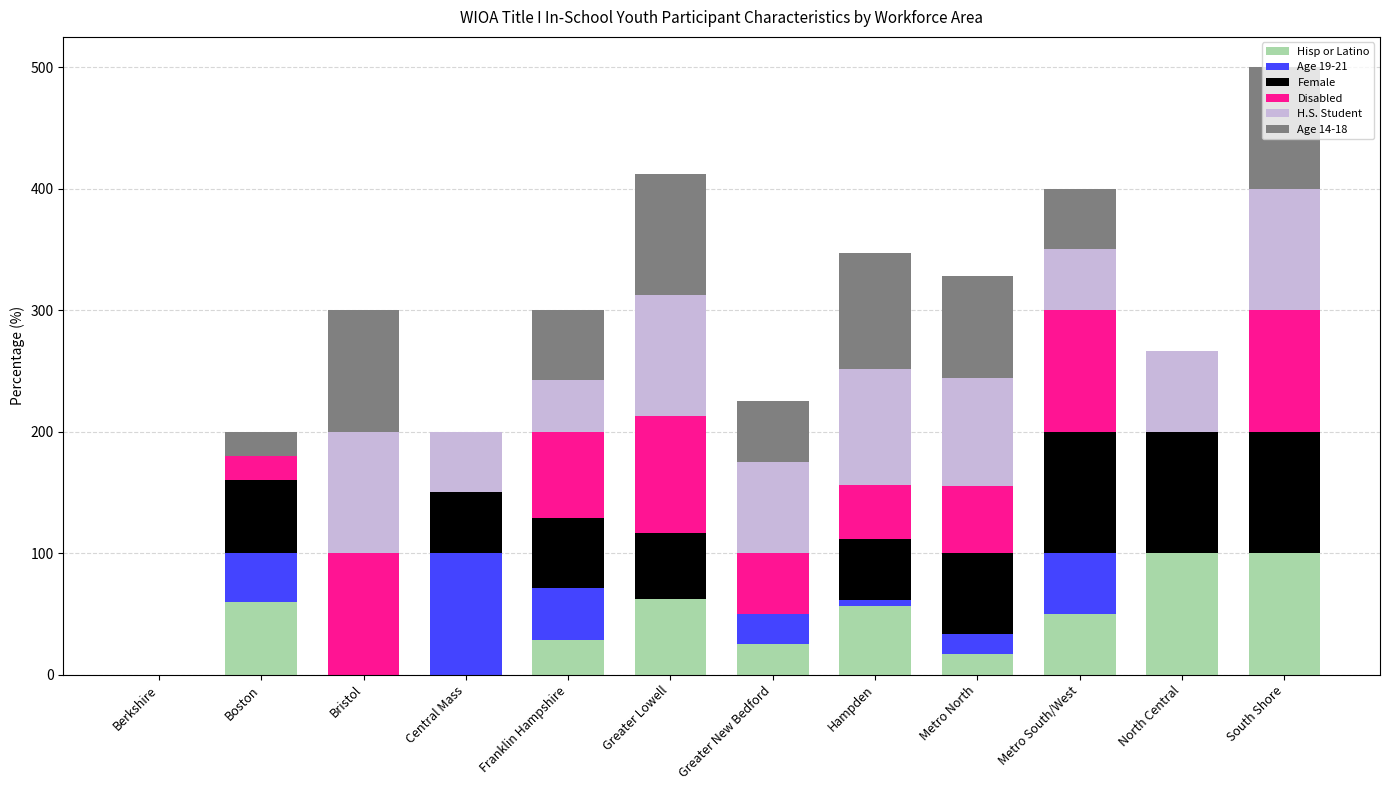

What is the total value across all series at Metro South/West?

400.0